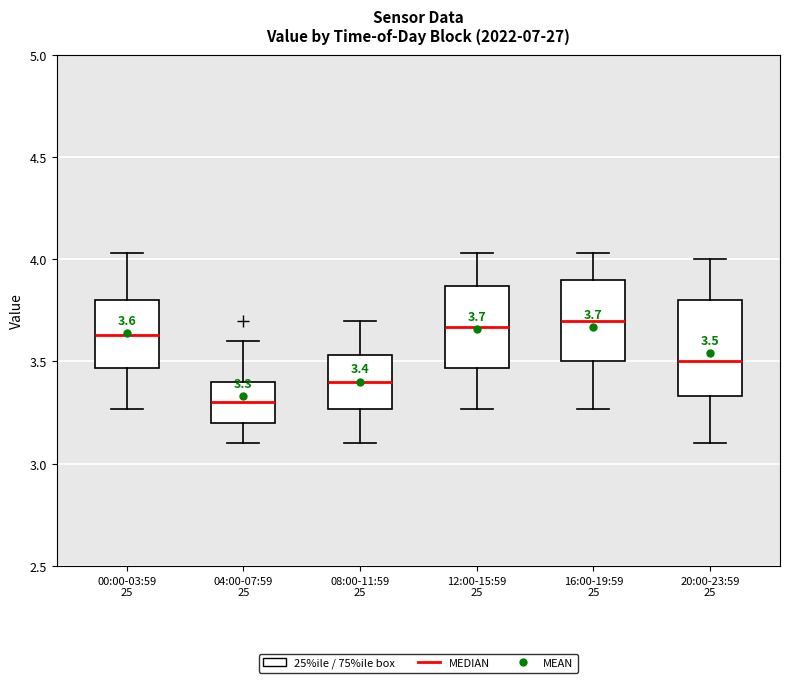

Which box has the lowest median line?

04:00-07:59 25